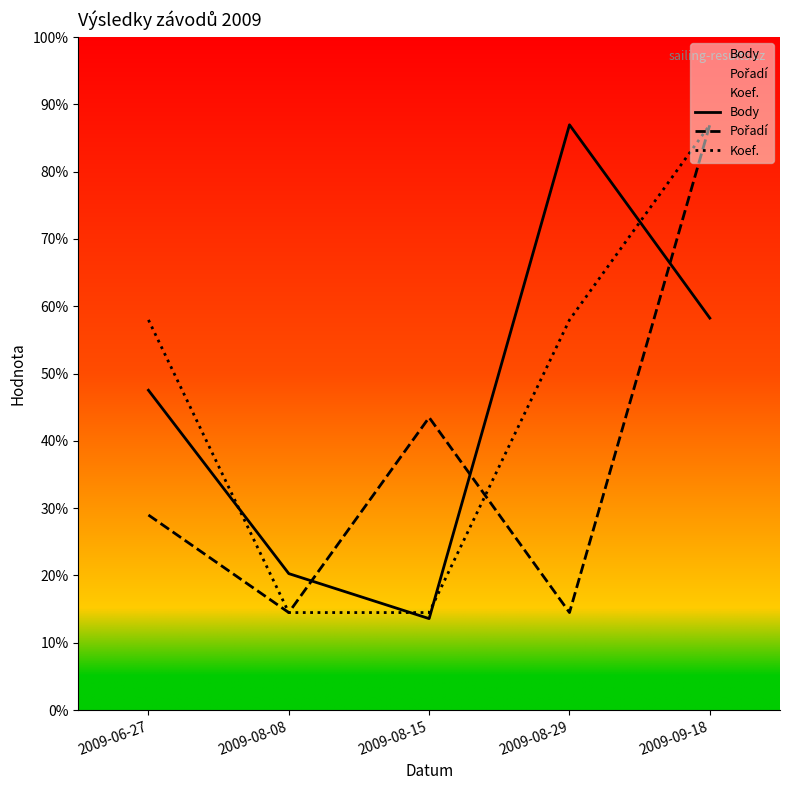

How many lines are shown in the chart?

3